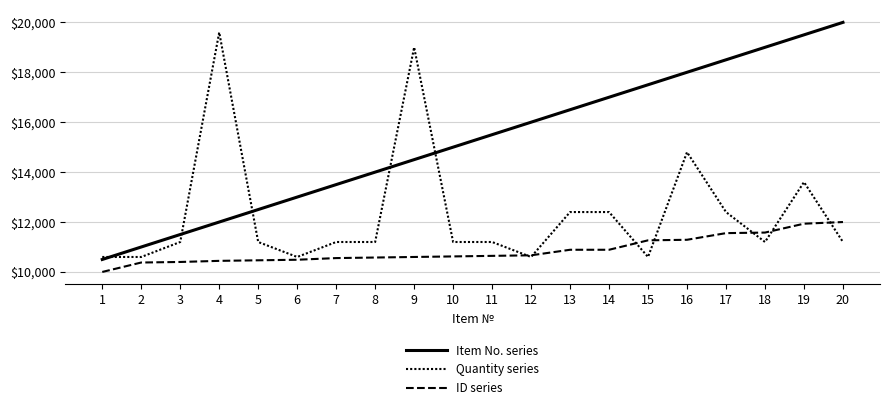

True or false: Item No. series has a value of 14500.0 at 9.

True